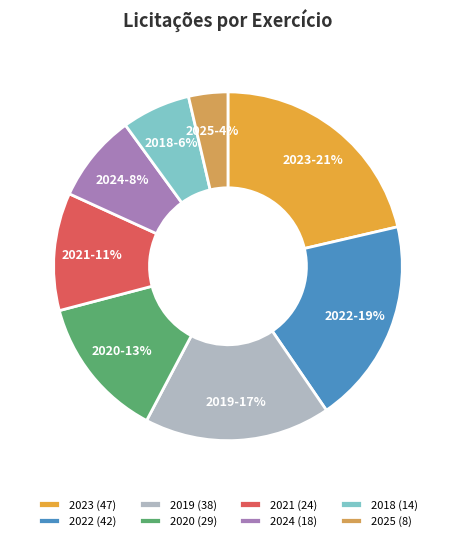

Does 2023 represent more than half of the total?

No